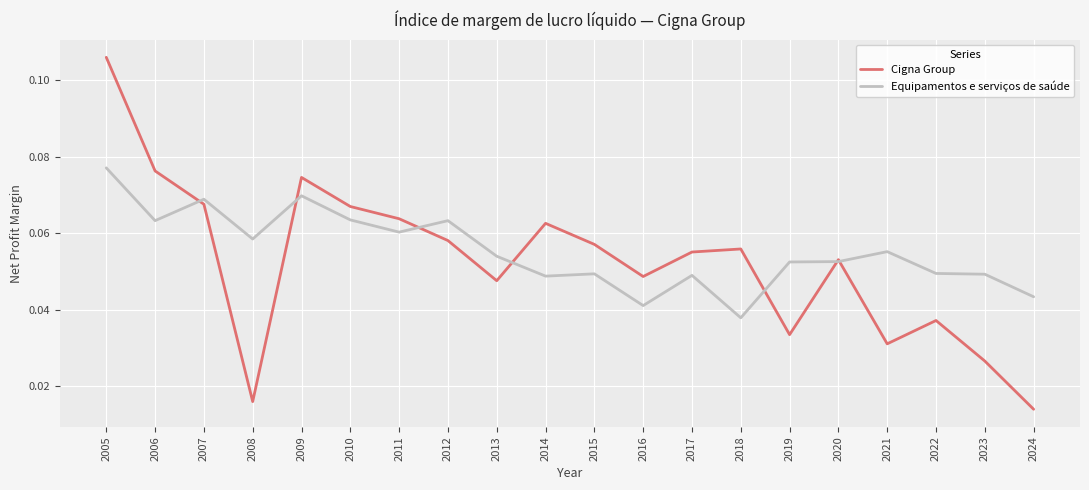

At which category does Cigna Group reach its first local valley?

2008